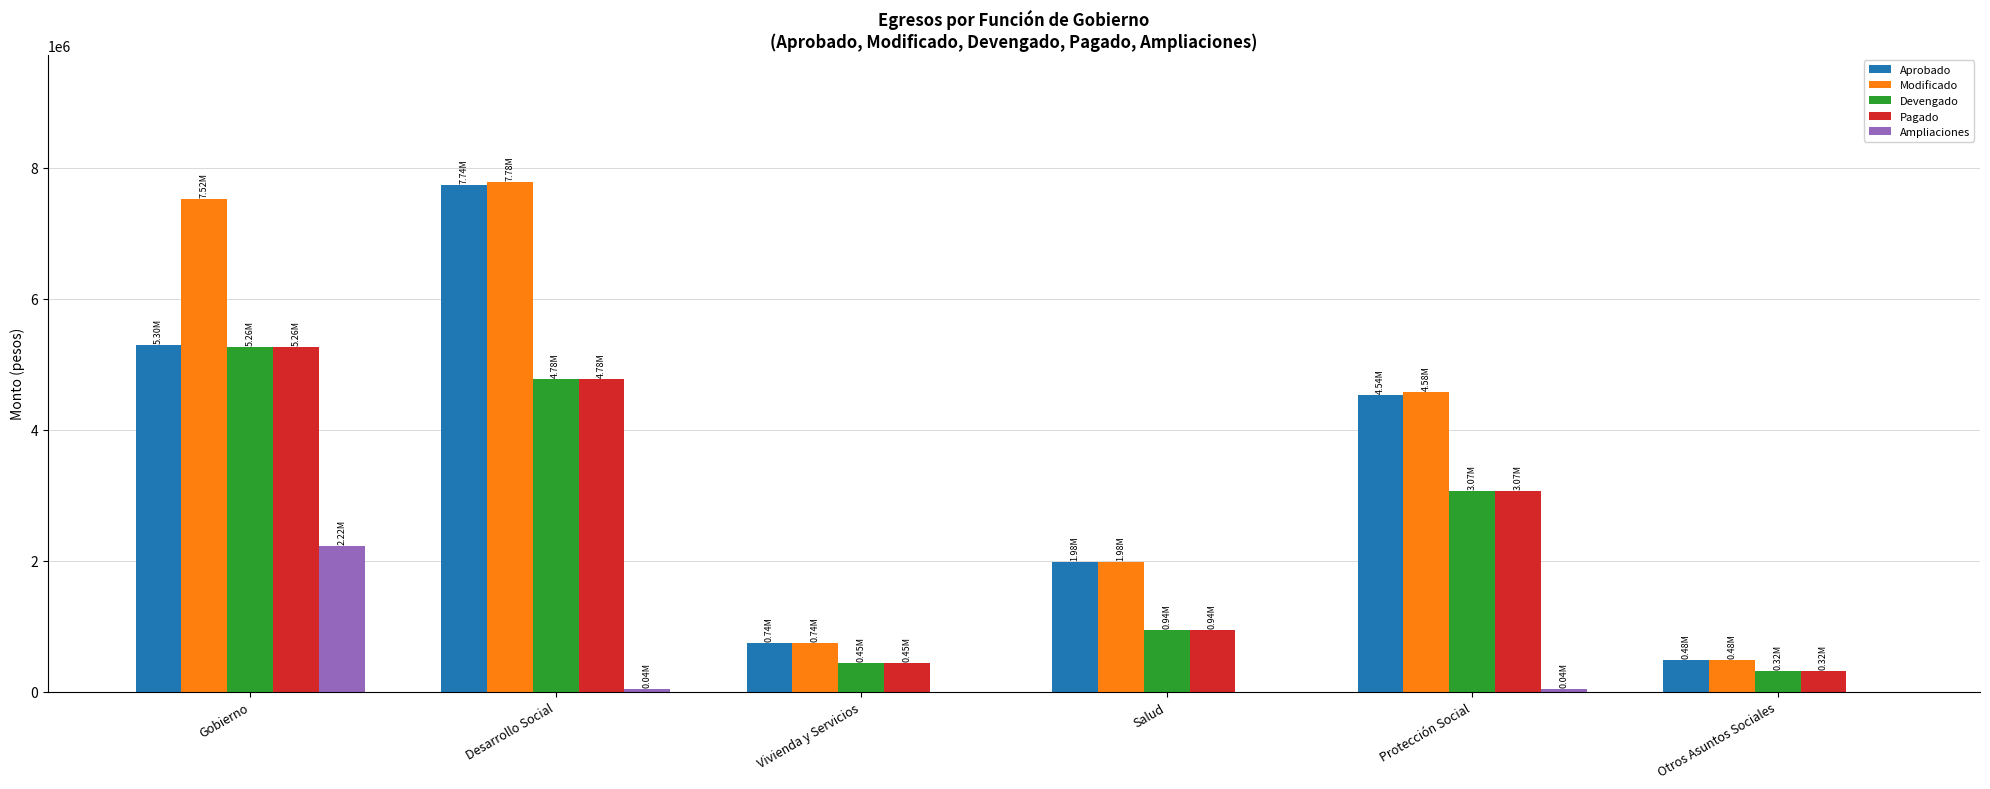

What is the sum of all Aprobado values?

20774004.4